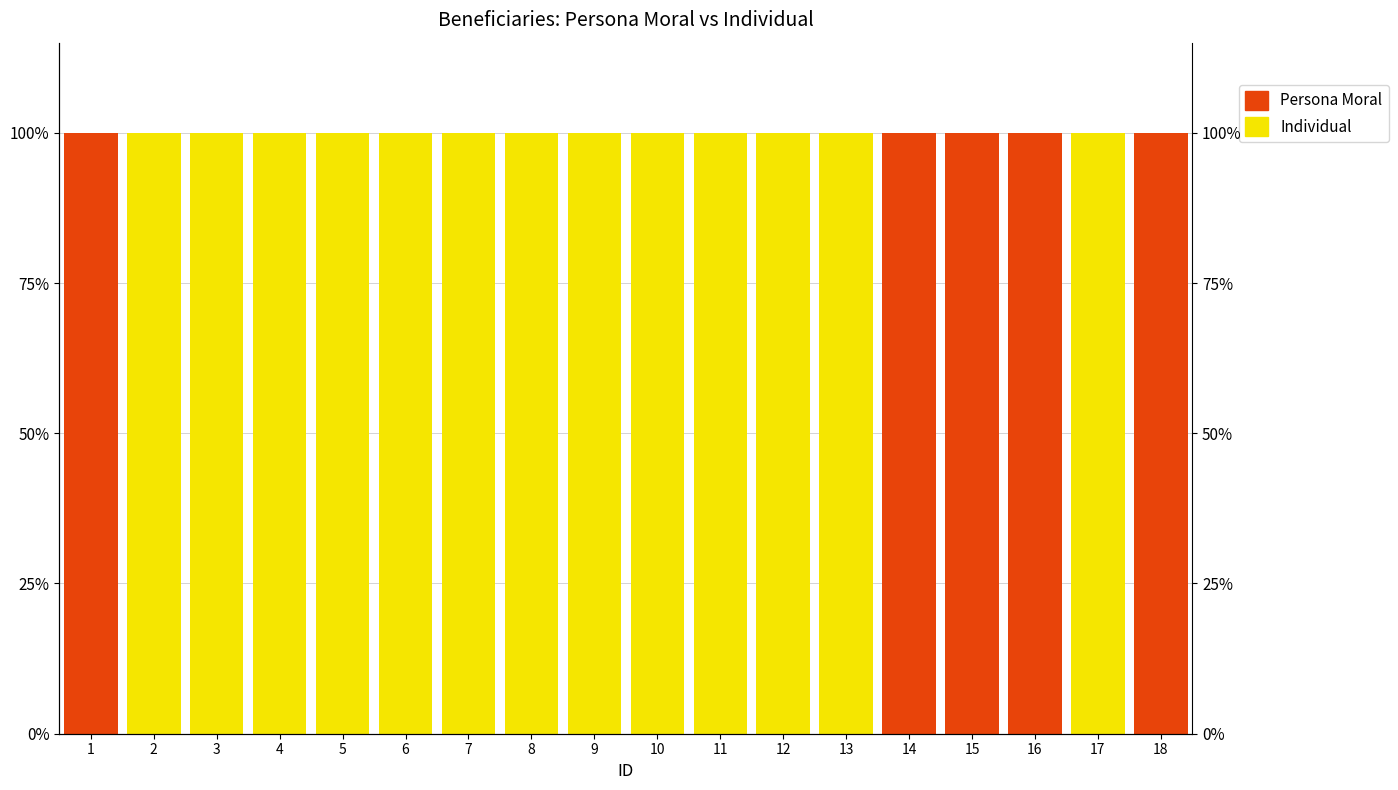

At how many categories does at least one series exceed 13?

18